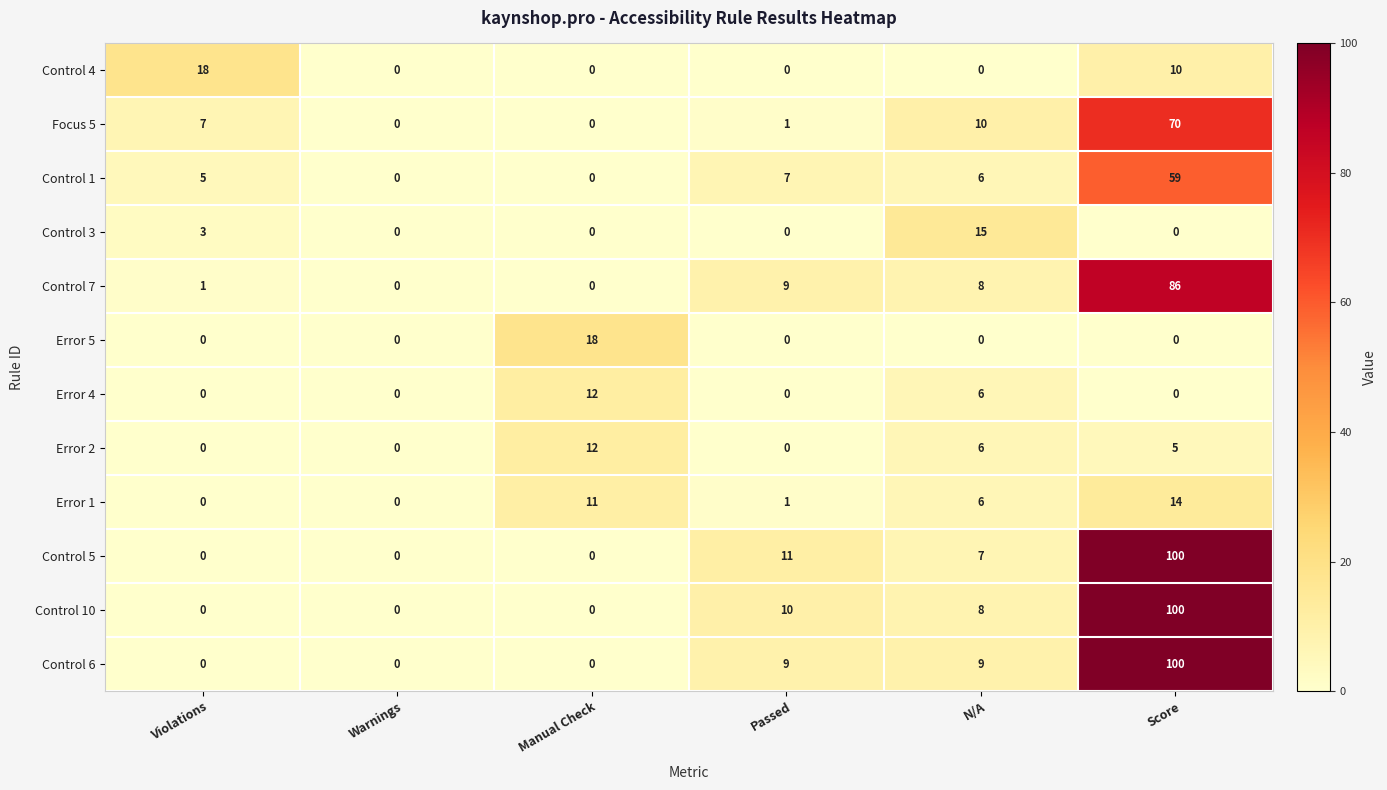

Count the Error 4 values in the range 0 to 6.

5